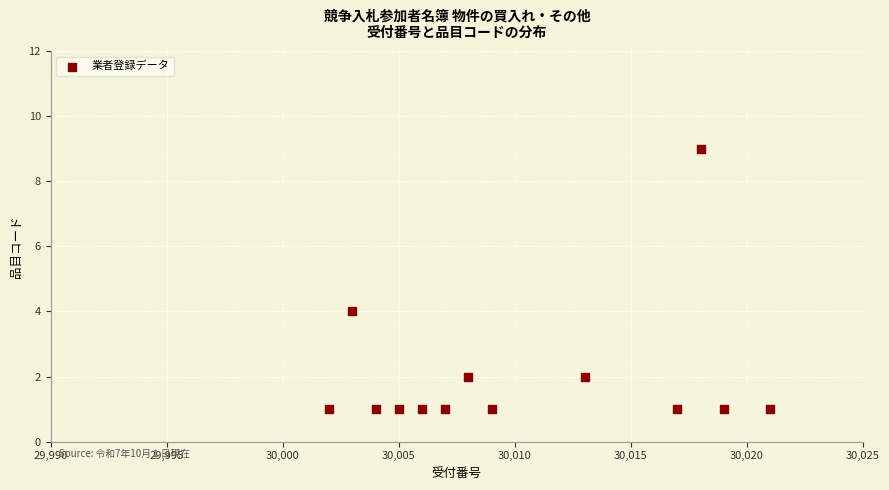

What is the range of X values (max minus min)?

19